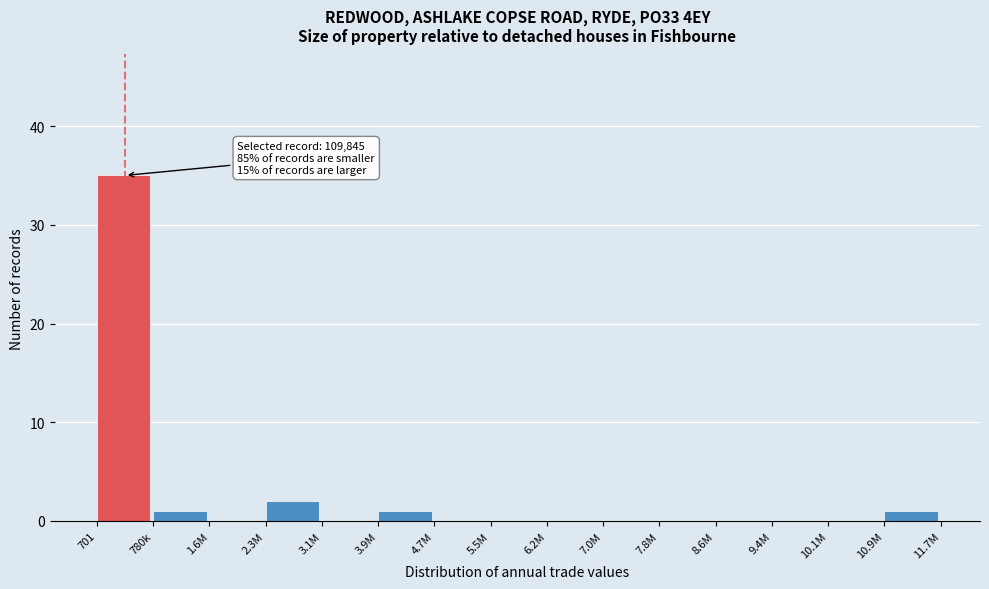

Reading right to left, extract all data points from this chart.

10.9M=1	10.1M=0	9.4M=0	8.6M=0	7.8M=0	7.0M=0	6.2M=0	5.5M=0	4.7M=0	3.9M=1	3.1M=0	2.3M=2	1.6M=0	780k=1	701=35